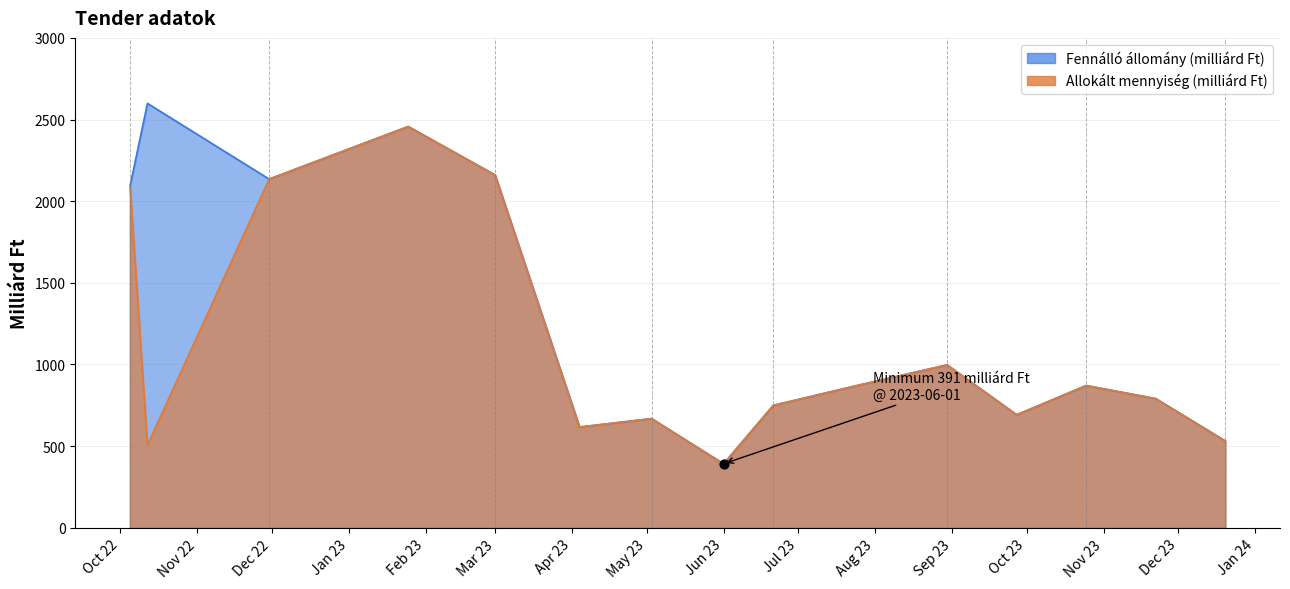

Which series reaches the minimum Y coordinate?

Allokált mennyiség (milliárd Ft)